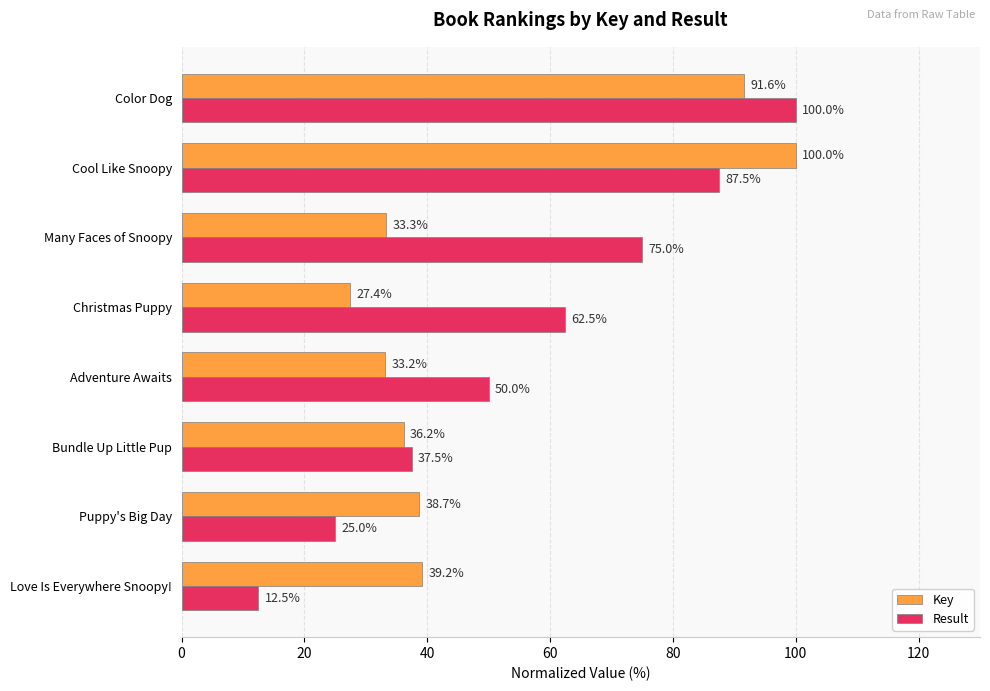

At which category is the sum across all series the highest?

Color Dog